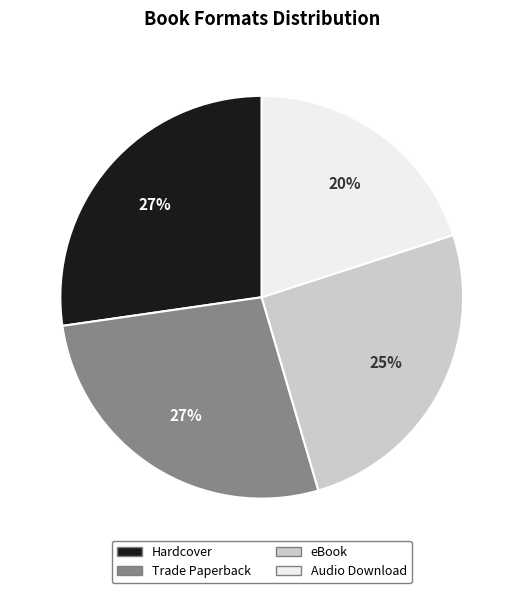

Which slice is the smallest?

Audio Download